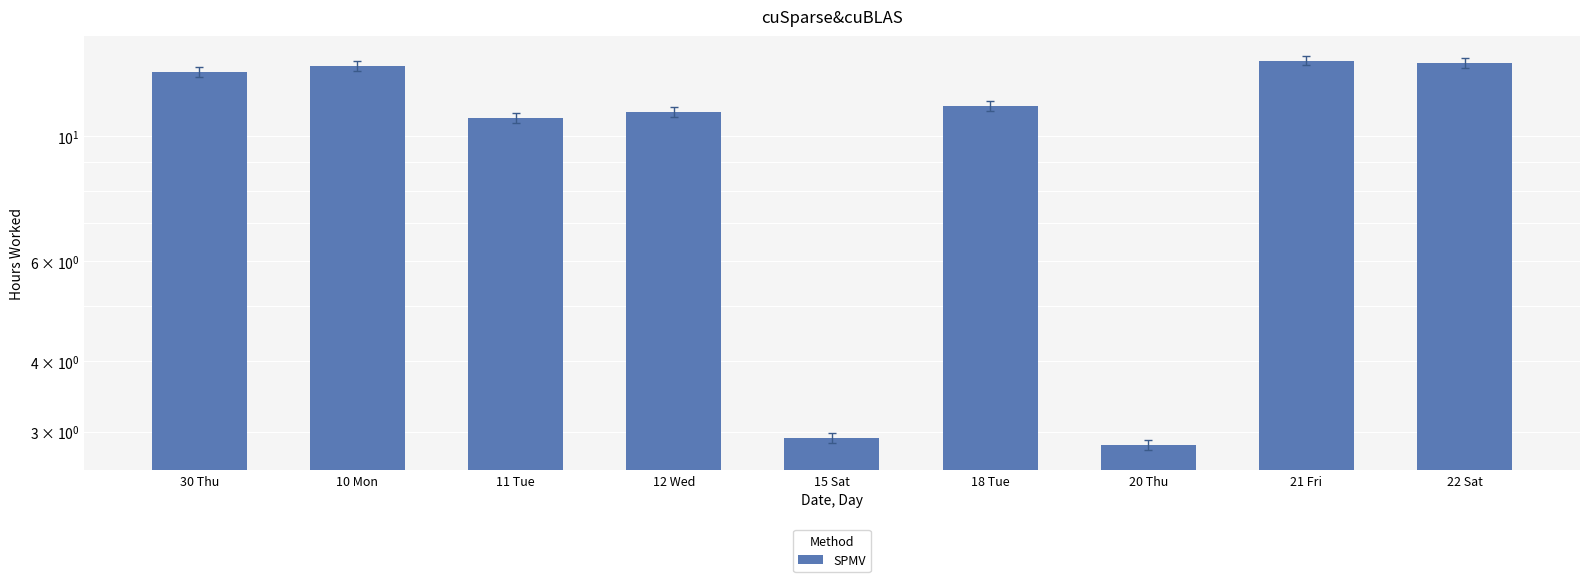

What is the label of the 9th bar from the left?

22 Sat